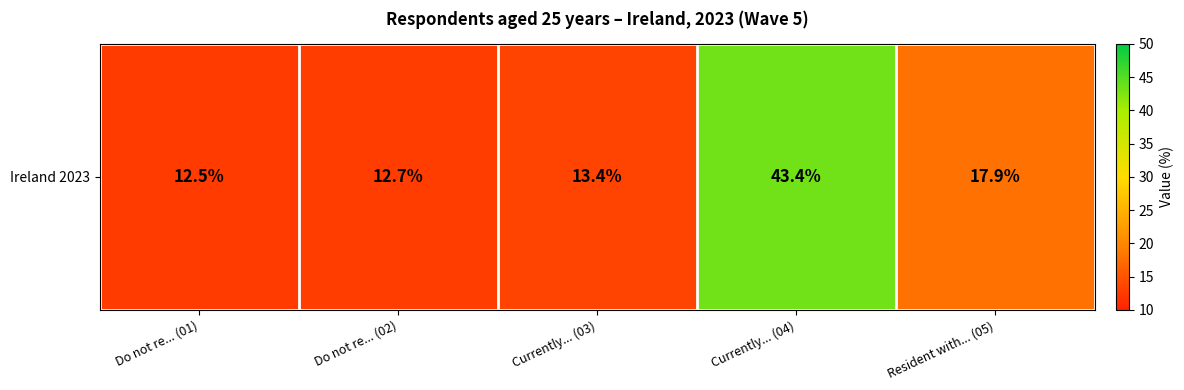

List the labels in order of value, smallest first.

Do not re... (01), Do not re... (02), Currently... (03), Resident with... (05), Currently... (04)